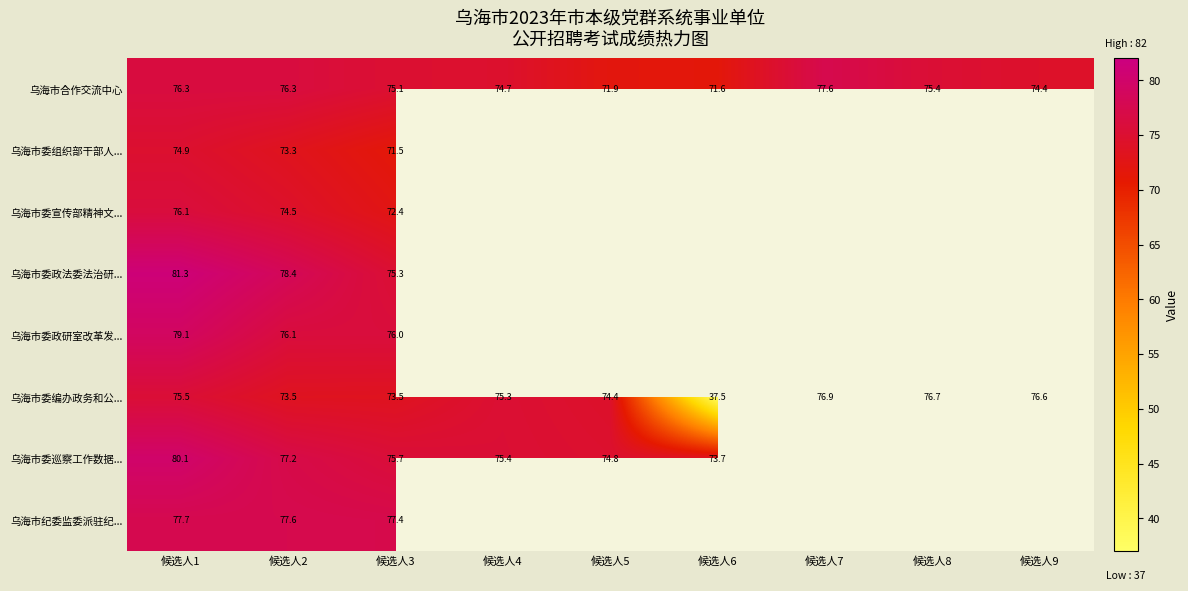

At which category is the sum across all series the highest?

候选人1